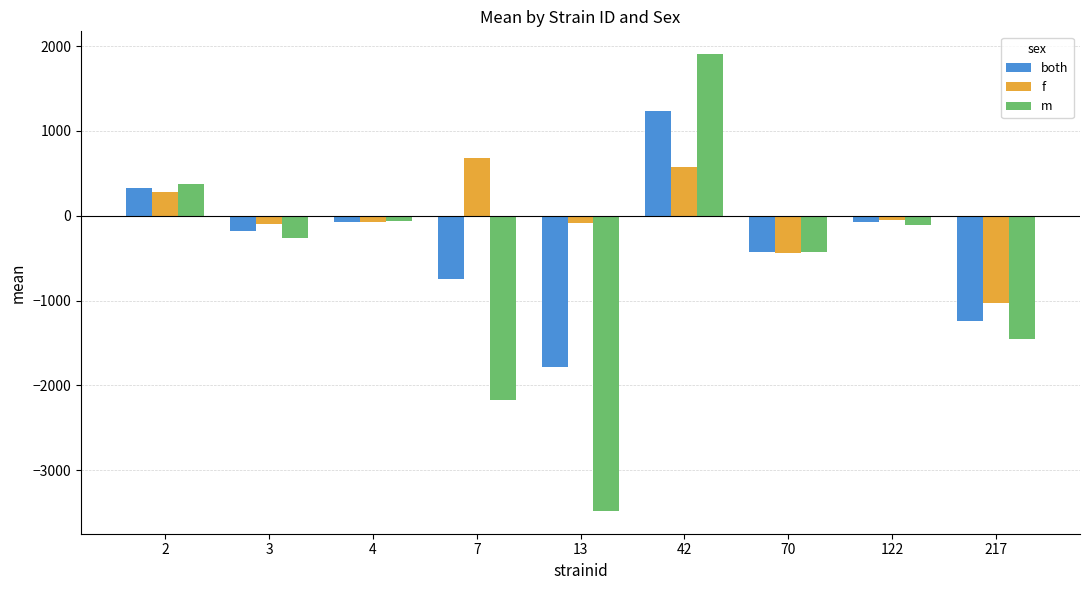

What is the difference between the m values at 13 and 3?

3211.2